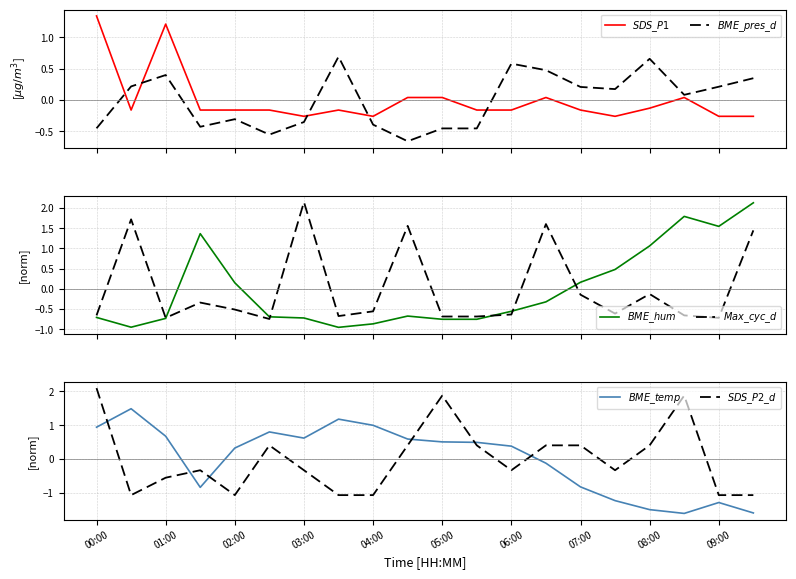

Does the chart have visible grid lines?

Yes